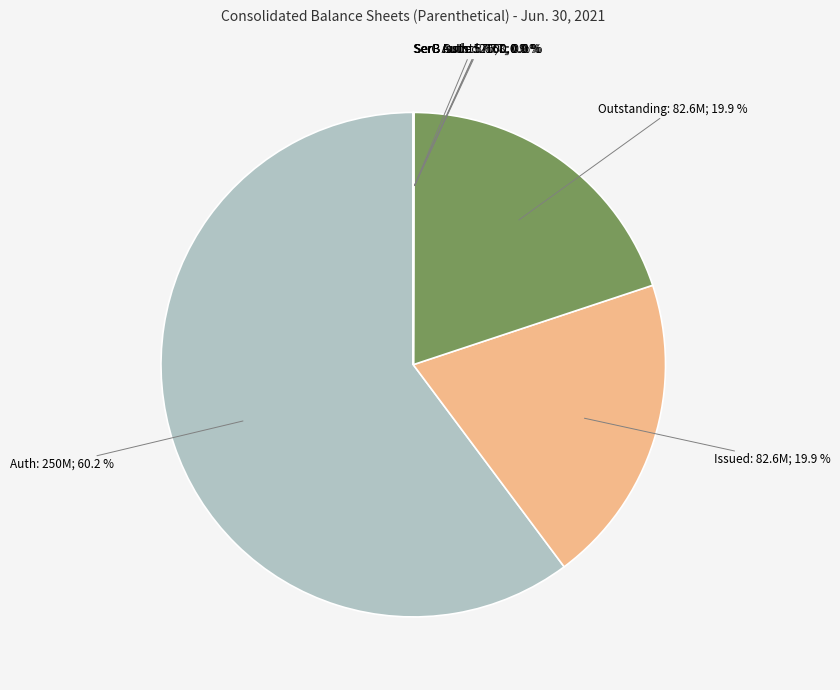

How many segments does this pie chart have?

7